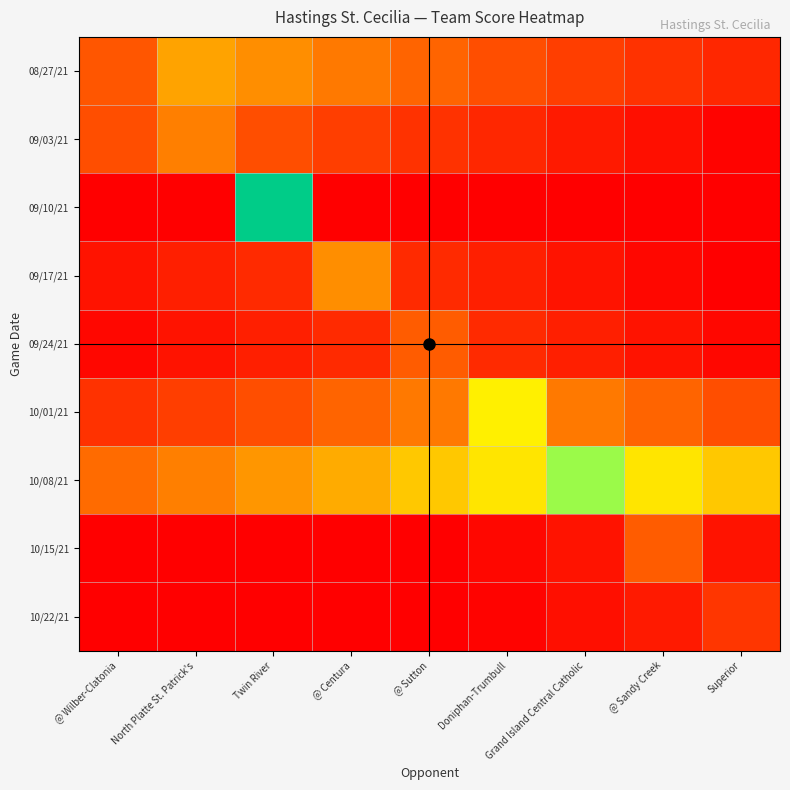

Between Twin River and @ Sutton, which is larger?

Twin River